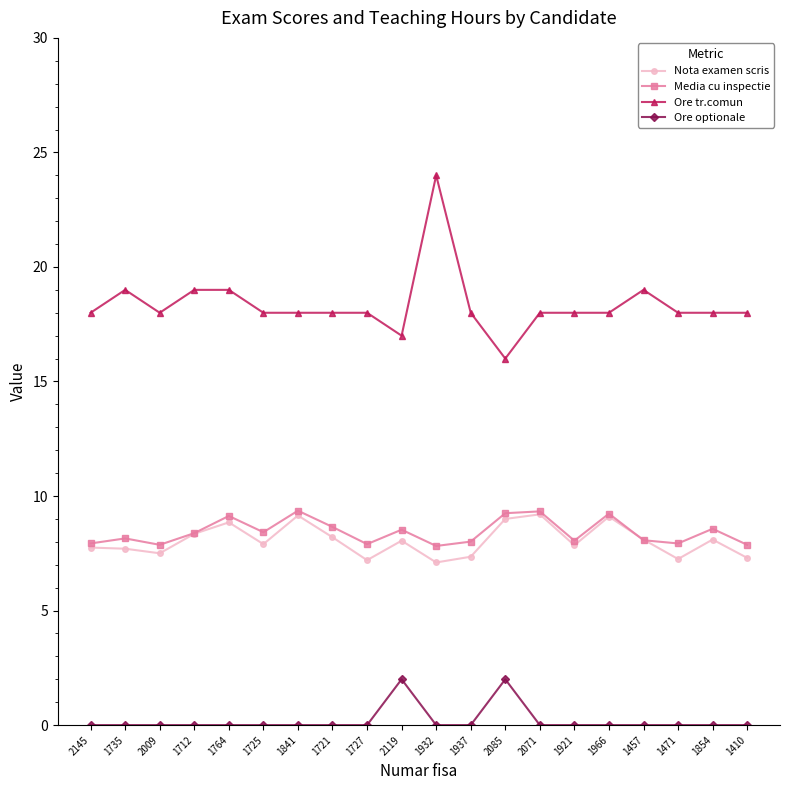

Which series has the widest spread of values?

Ore tr.comun